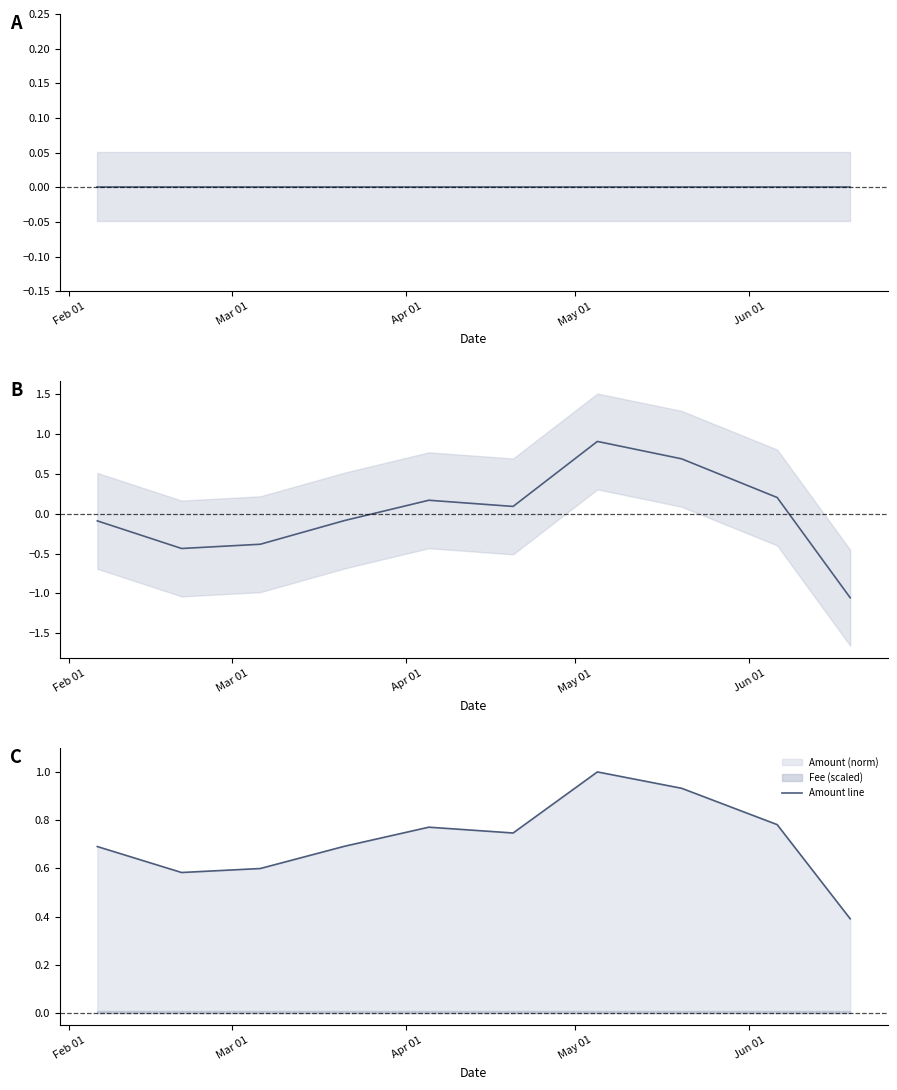

Does the chart display data point markers on the line(s)?

No